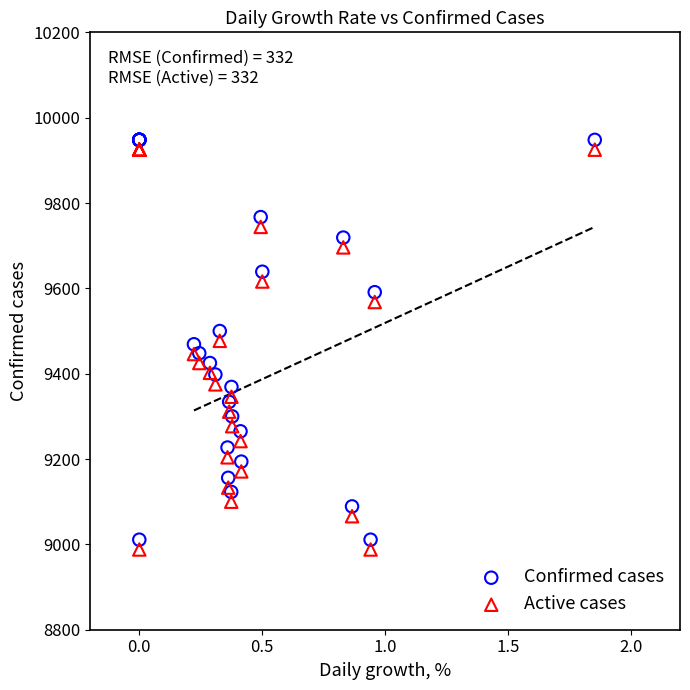

What are all the series names shown in the legend?

Confirmed cases, Active cases